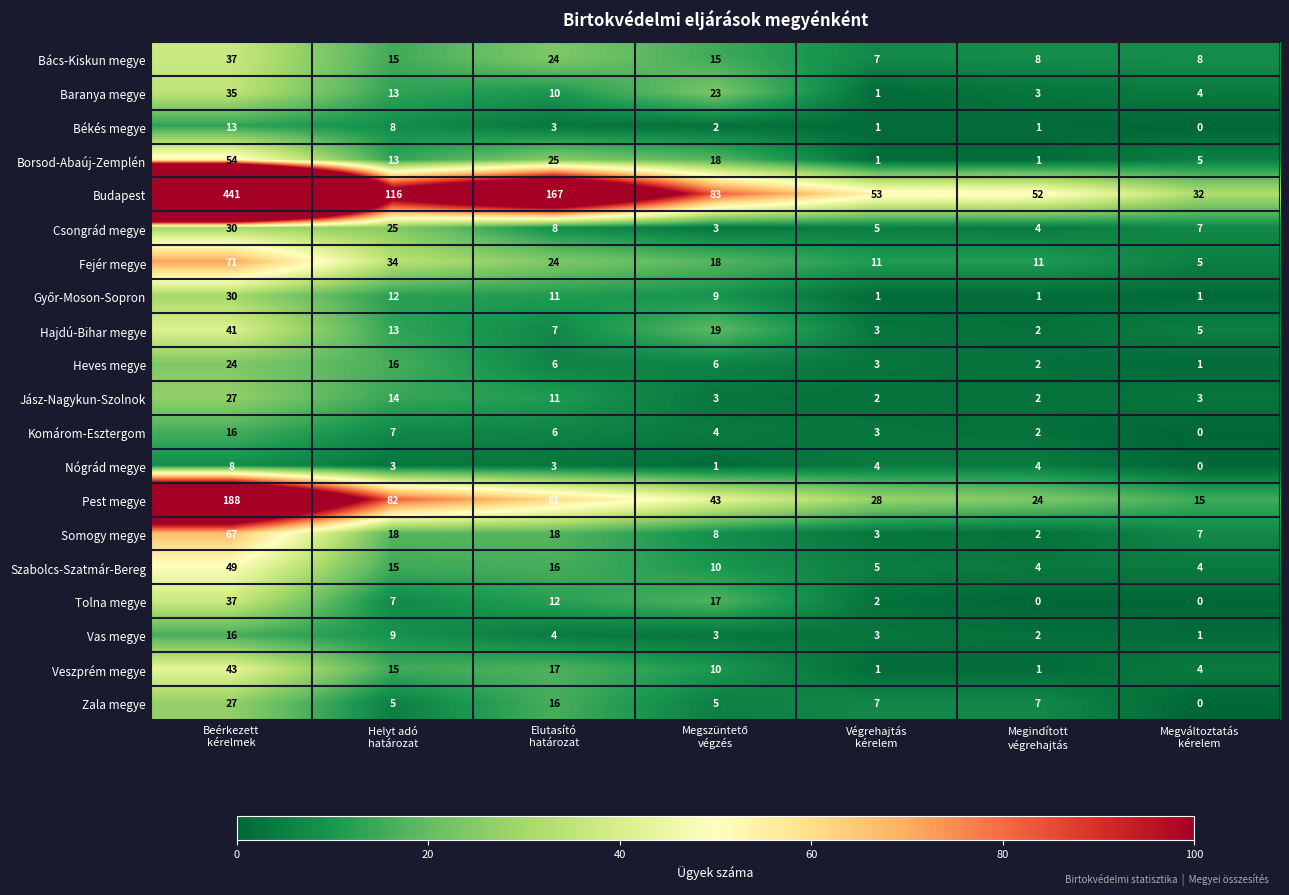

What is the total value across all series at Beérkezett
kérelmek?

1254